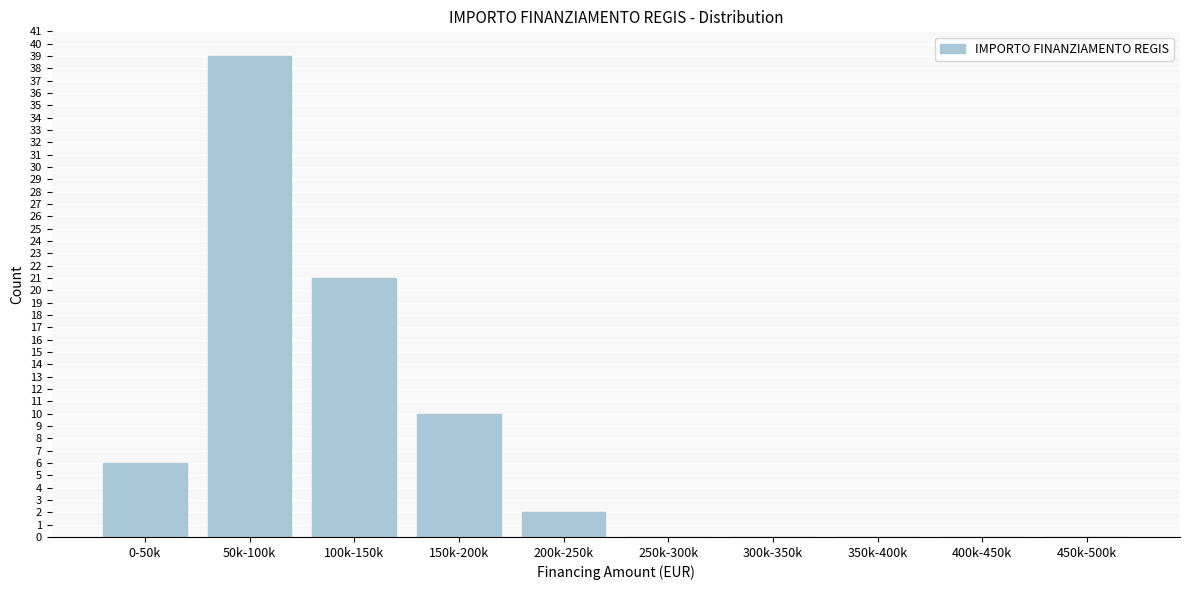

Reading left to right, extract all data points from this chart.

0-50k=6	50k-100k=39	100k-150k=21	150k-200k=10	200k-250k=2	250k-300k=0	300k-350k=0	350k-400k=0	400k-450k=0	450k-500k=0